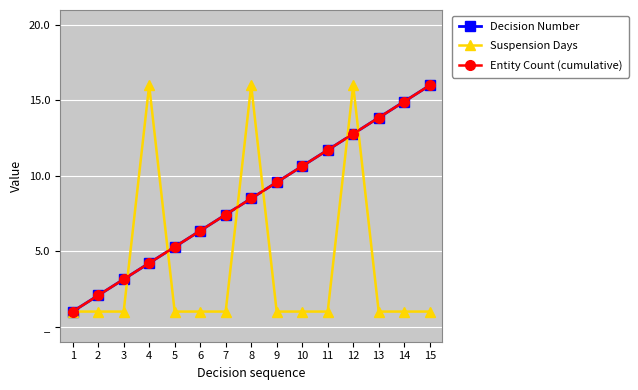

At which category does the chart reach its minimum across all series?

1